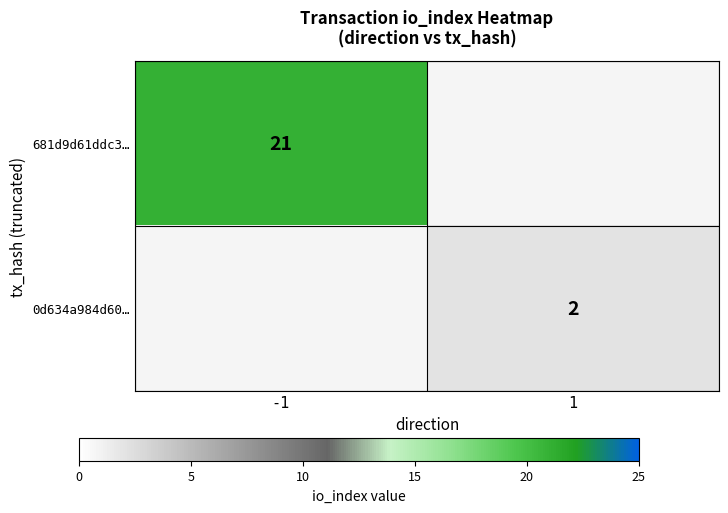

True or false: 0d634a984d60… has a value of 2 at 1.

True